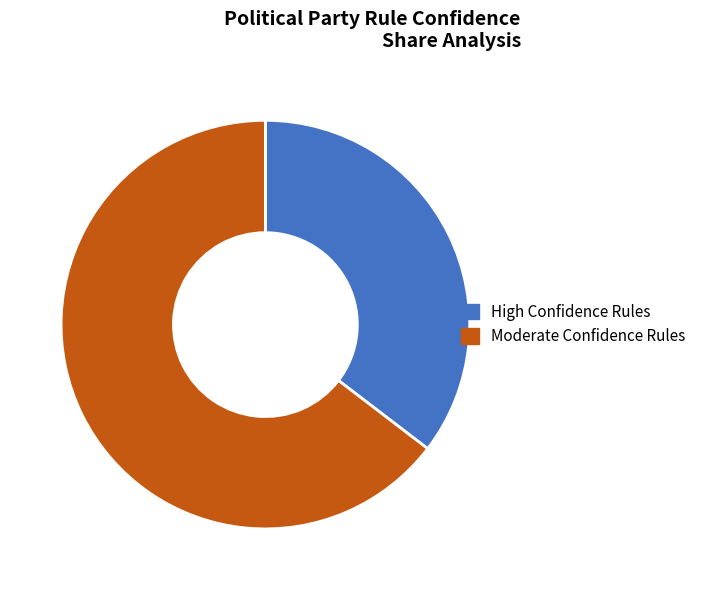

Rank the categories by value from highest to lowest.

Moderate Confidence Rules, High Confidence Rules